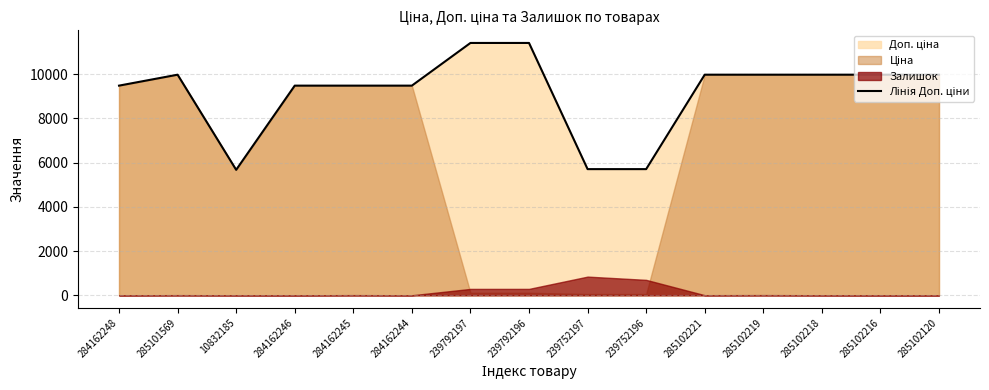

Reading right to left, extract all data points from this chart.

9975.0	9975.0	9975.0	9975.0	9975.0	5705.0	5705.0	11410.0	11410.0	9480.1	9480.1	9480.1	5673.8	9975.0	9480.1